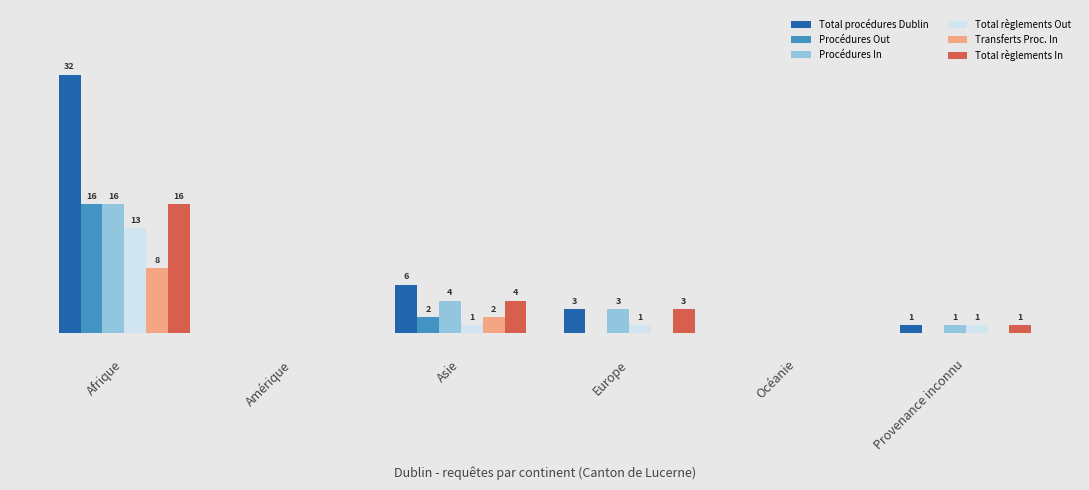

Rank the series by their maximum value, from lowest to highest.

Transferts Proc. In, Total règlements Out, Procédures Out, Procédures In, Total règlements In, Total procédures Dublin